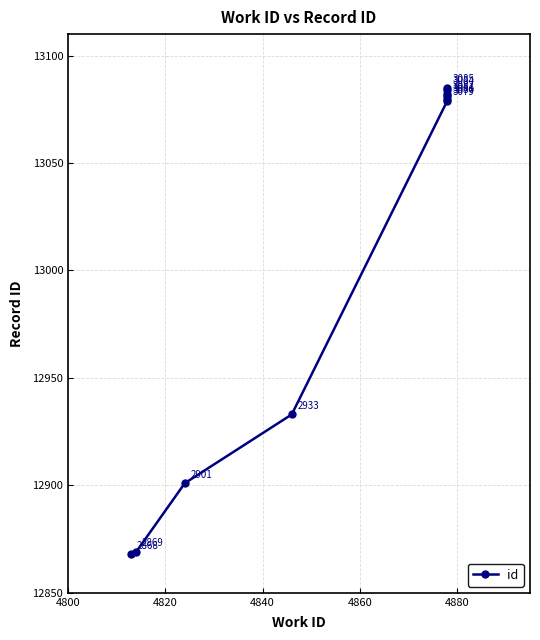

Reading right to left, list all the values displayed in this chart.

13085	13084	13082	13081	13080	13079	12933	12901	12869	12868